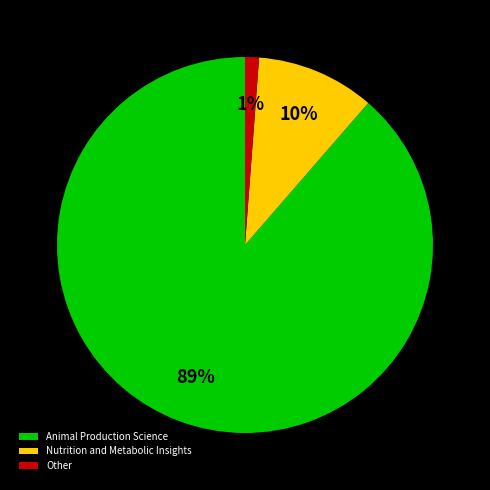

Does Animal Production Science represent more than half of the total?

Yes